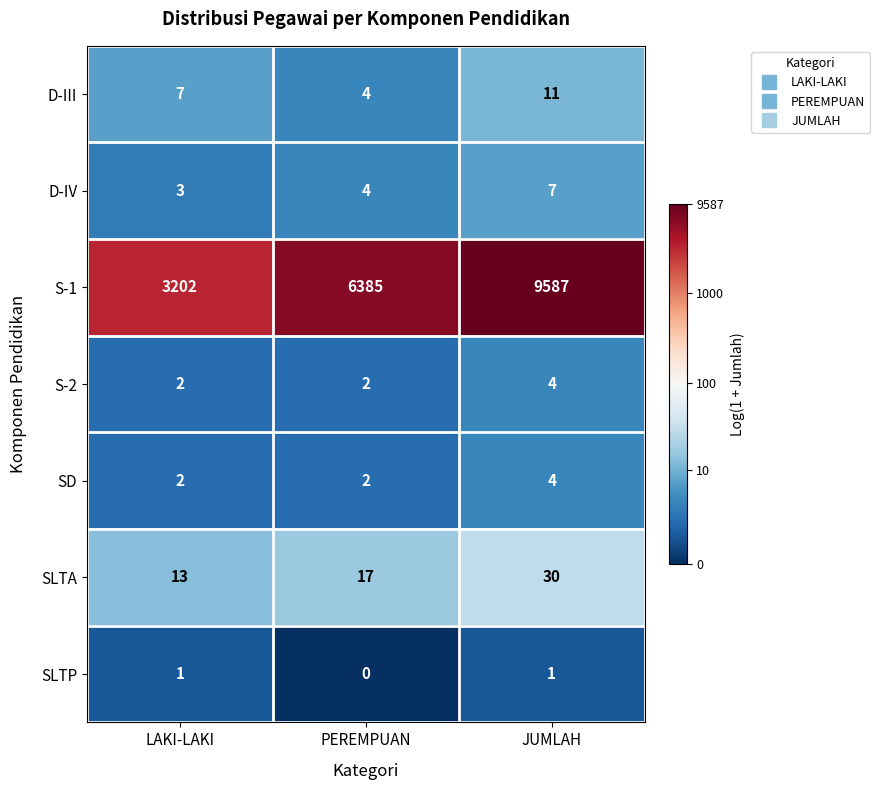

Is it true that S-2 equals 4 at JUMLAH?

True